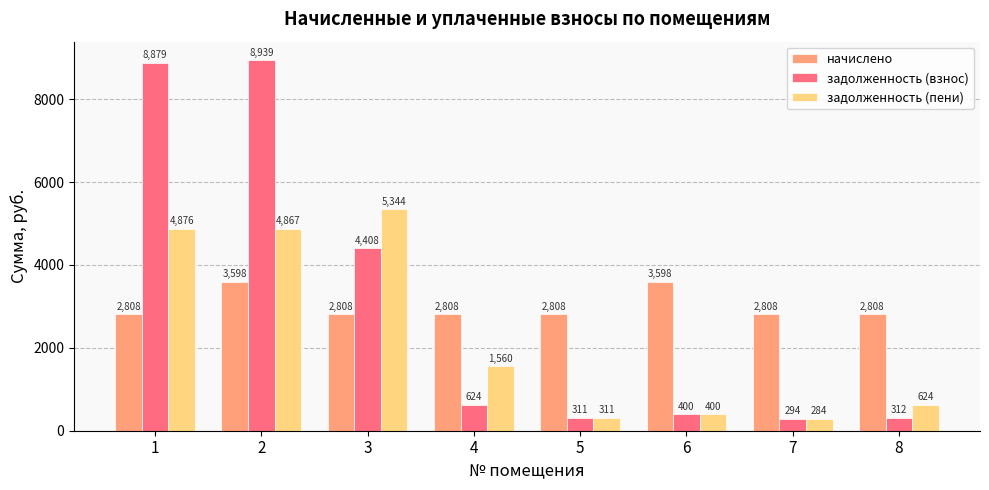

How many series are shown in this chart?

3